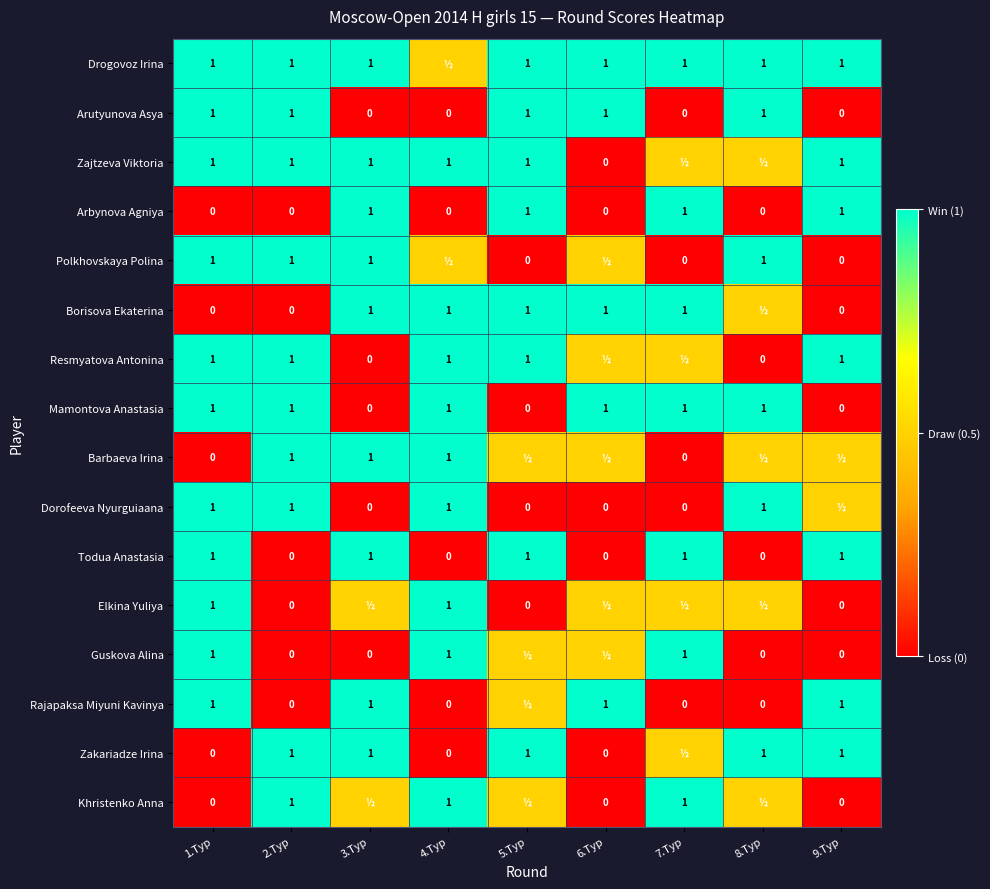

How many Todua Anastasia values are between 0 and 1?

9